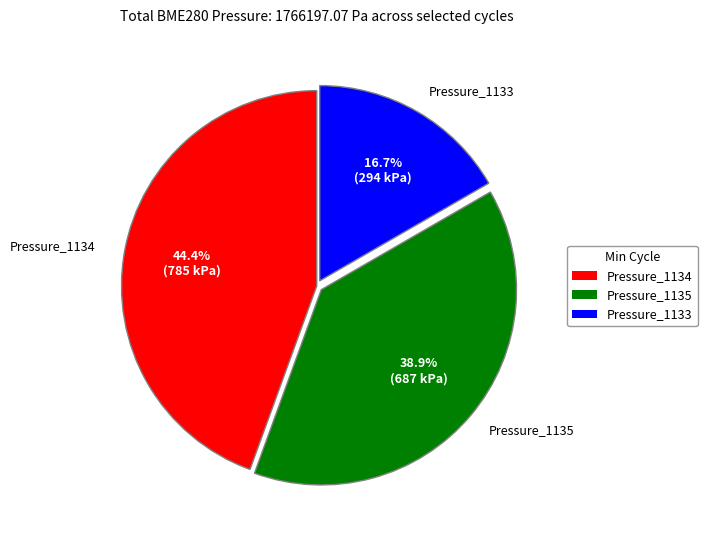

Is there any slice that represents more than half of the pie?

No